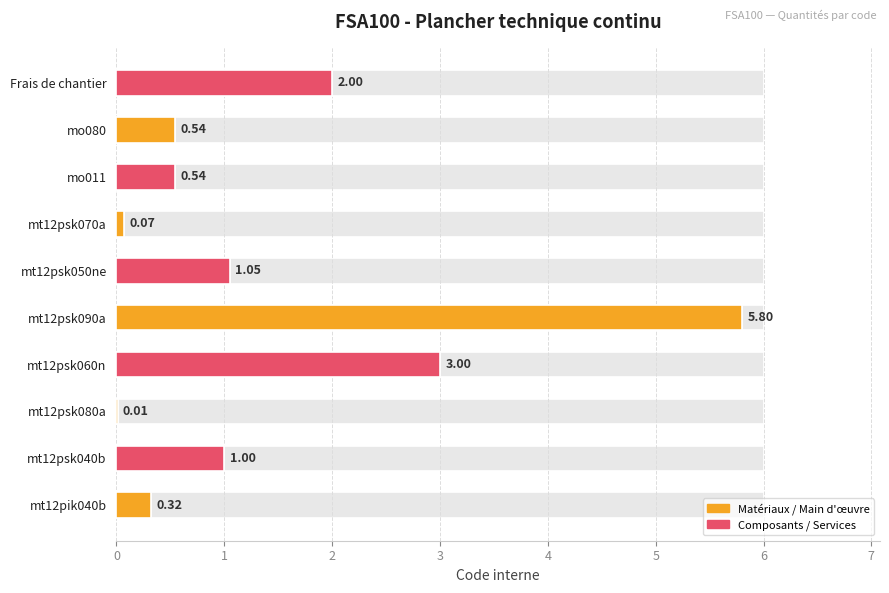

Rank the categories by value from highest to lowest.

mt12psk090a, mt12psk060n, Frais de chantier, mt12psk050ne, mt12psk040b, mo011, mo080, mt12pik040b, mt12psk070a, mt12psk080a